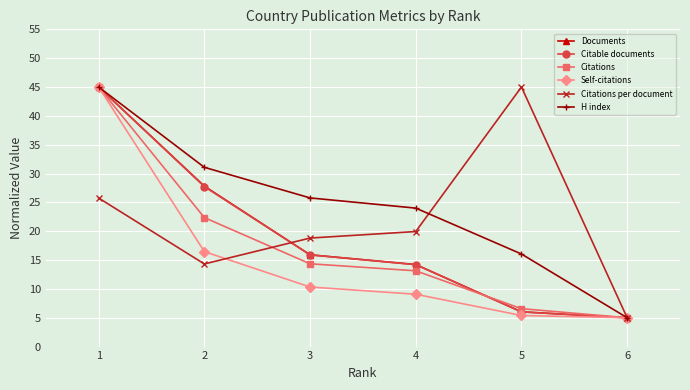

Reading left to right, list all the values displayed in this chart.

Documents: 45.0	27.8	15.9	14.2	6.0	5.0
Citable documents: 45.0	27.7	15.9	14.2	6.0	5.0
Citations: 45.0	22.4	14.4	13.1	6.6	5.0
Self-citations: 45.0	16.5	10.3	9.1	5.4	5.0
Citations per document: 25.8	14.3	18.8	19.9	45.0	5.0
H index: 45.0	31.1	25.8	24.0	16.0	5.0